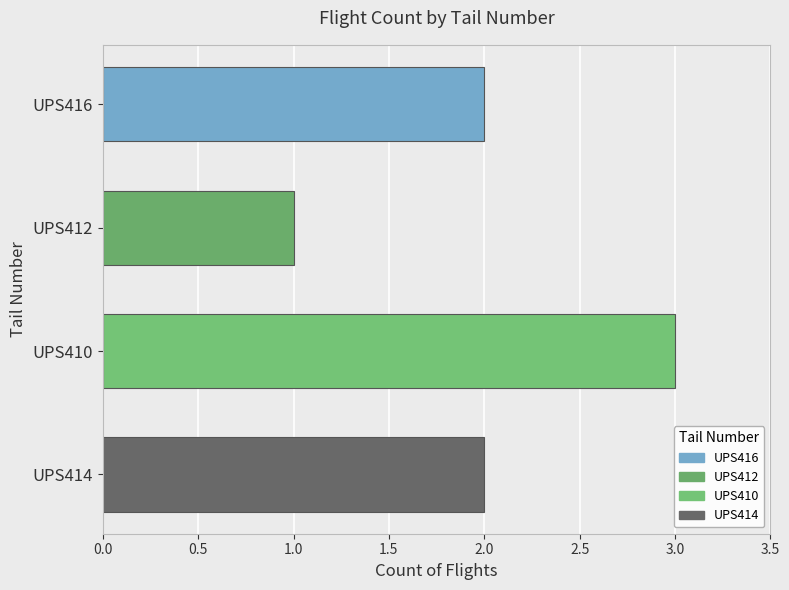

Does the chart contain stacked bars?

No